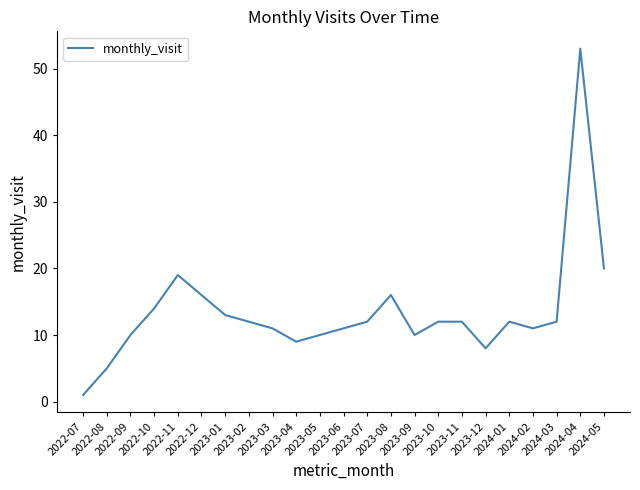

What is the maximum value shown in the chart?

53